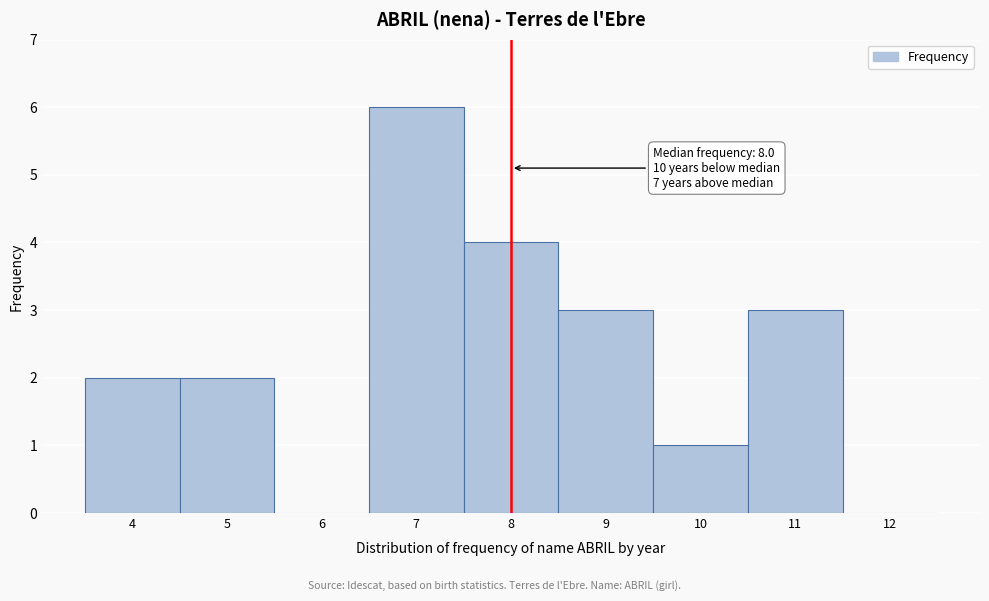

Over which range of the x-axis is the bar tallest?

6.5 to 7.5